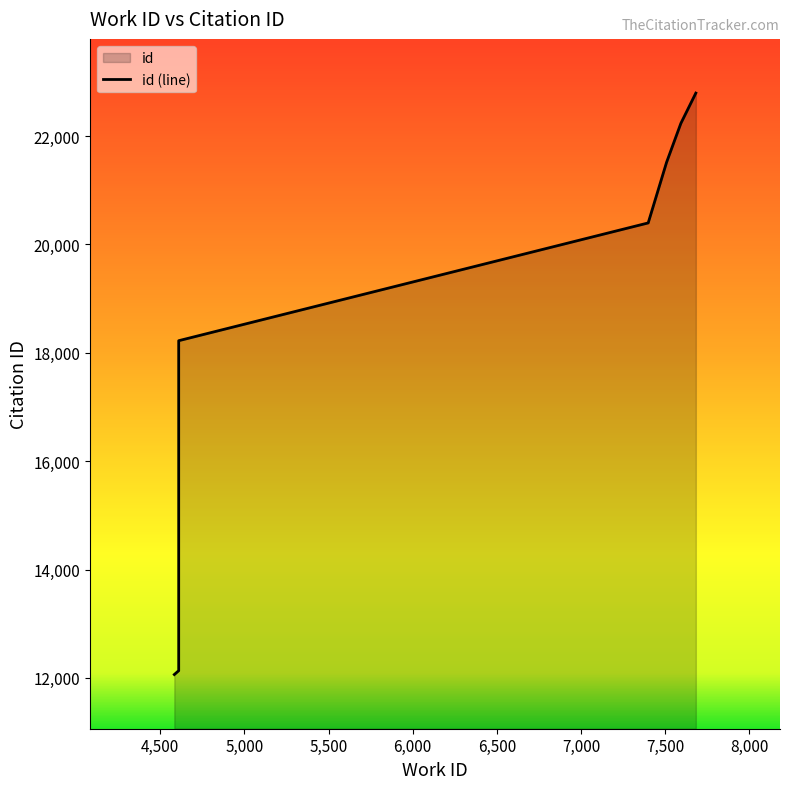

True or false: the data has more than 0 interior local peaks.

False